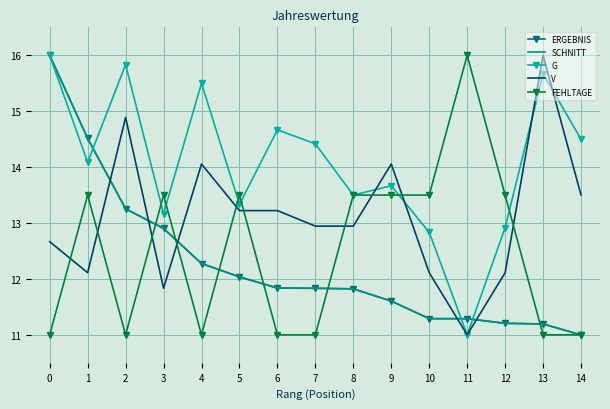

True or false: V and SCHNITT cross at least once.

True